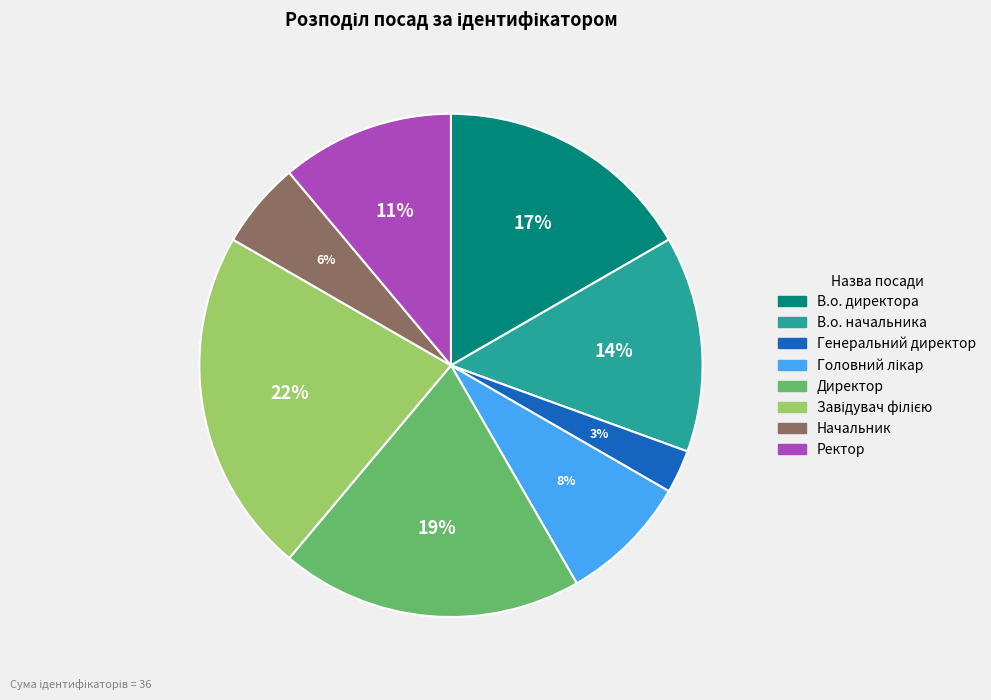

Is it true that Начальник is 13% of the pie?

False